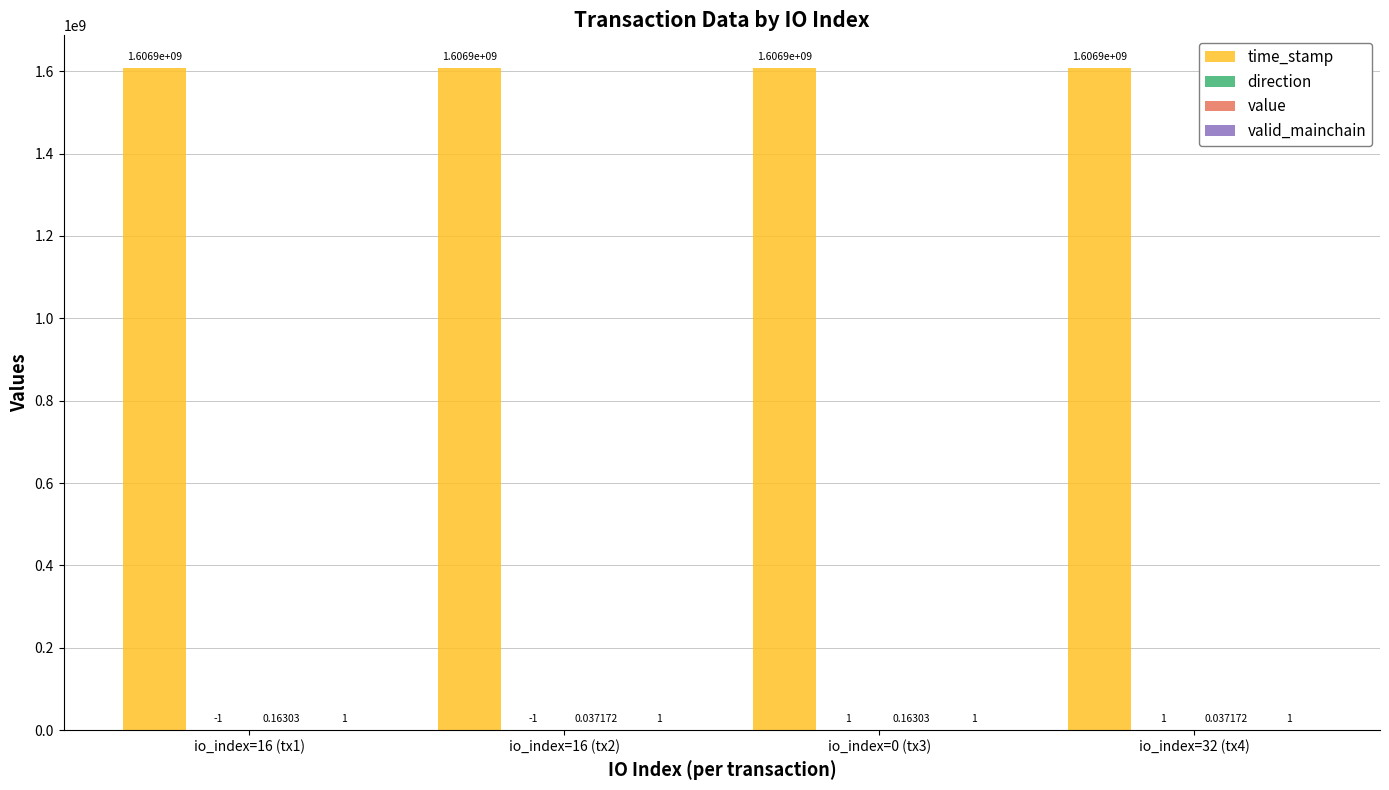

At which category is the sum across all series the highest?

io_index=16 (tx1)